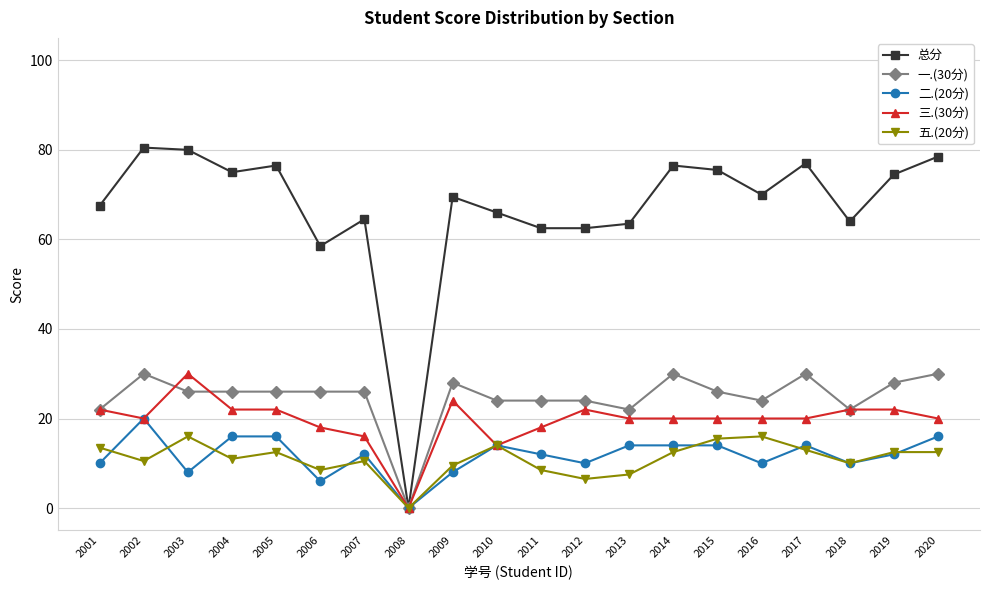

The 三.(30分) series shows 0.0 at 2008. True or false?

True